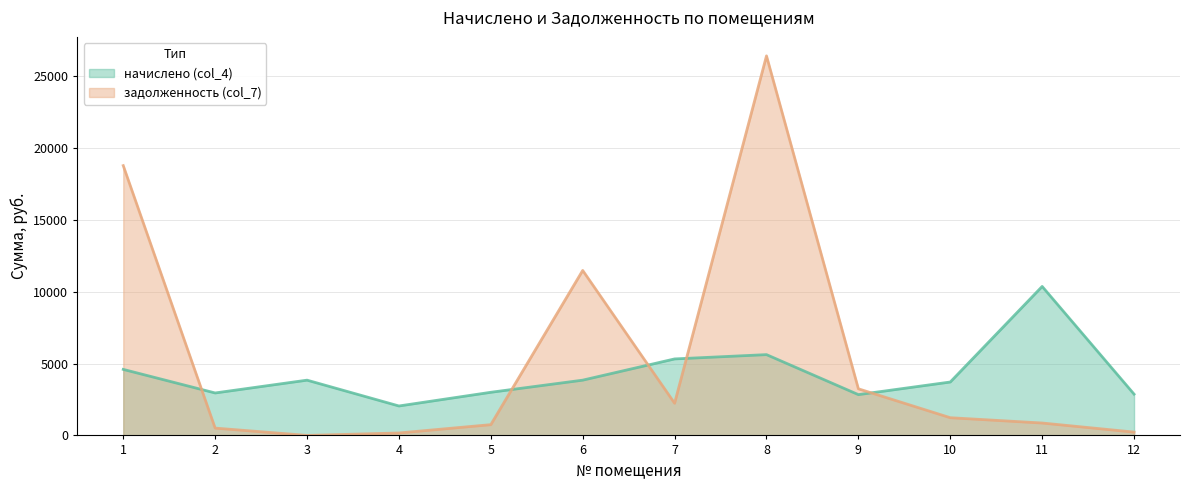

After their last crossing, which series has the higher values: начислено (col_4) or задолженность (col_7)?

начислено (col_4)